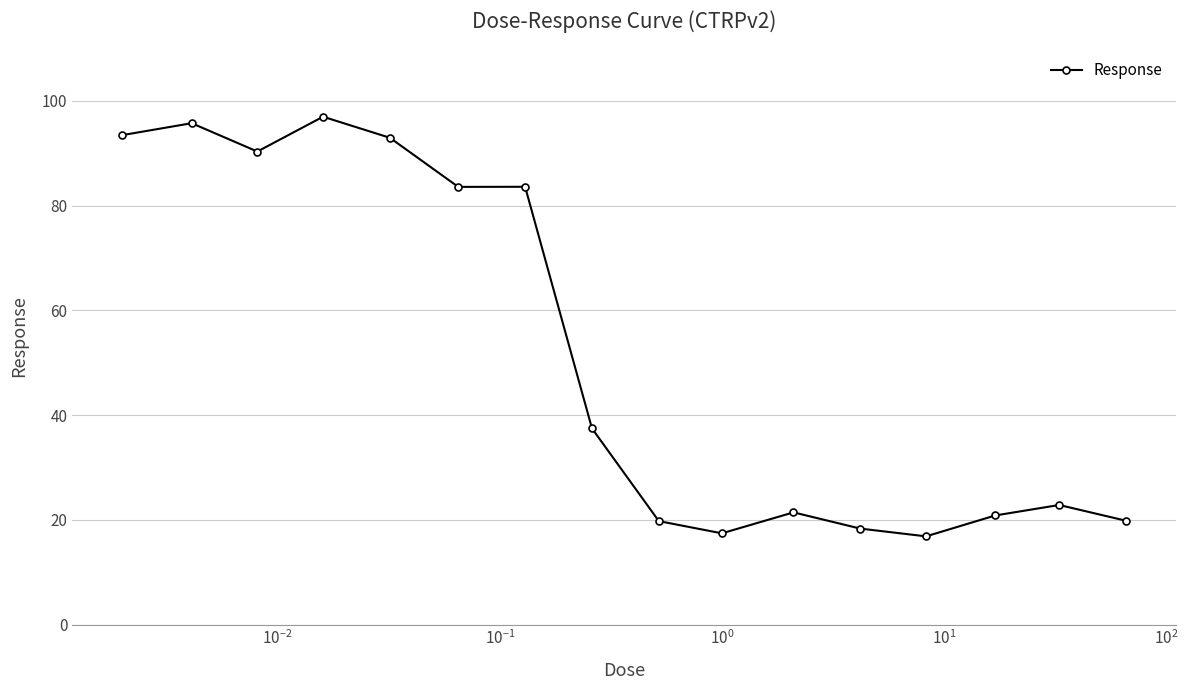

What is the value of the 9th point from the left?

19.8